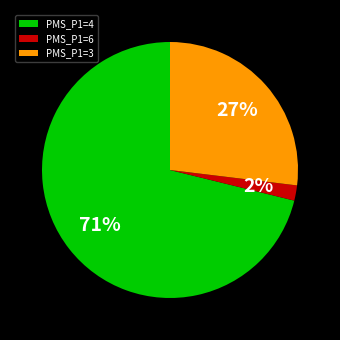

Between PMS_P1=3 and PMS_P1=6, which is larger?

PMS_P1=3